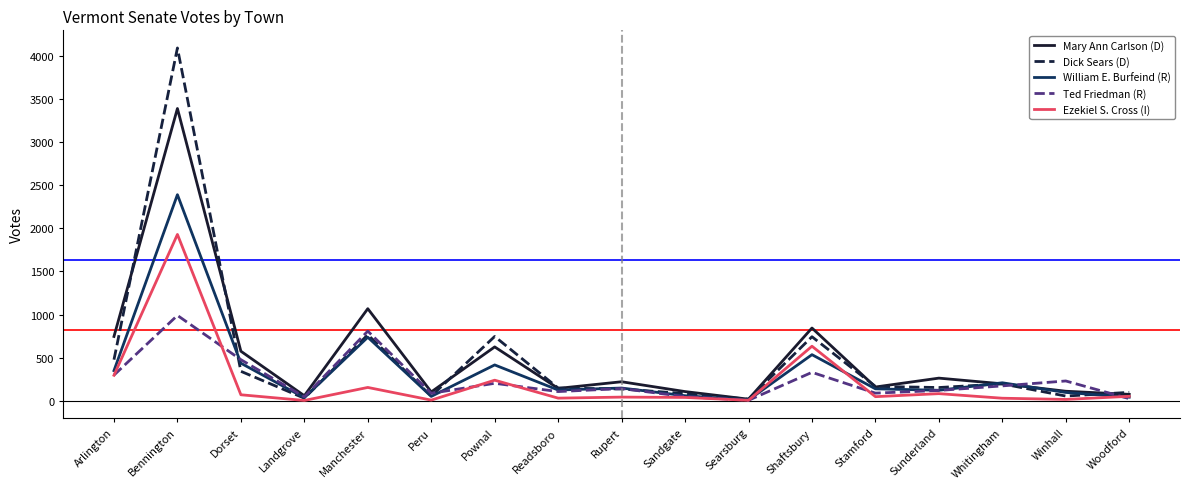

List the series in order of their peak value, highest first.

Dick Sears (D), Mary Ann Carlson (D), William E. Burfeind (R), Ezekiel S. Cross (I), Ted Friedman (R)